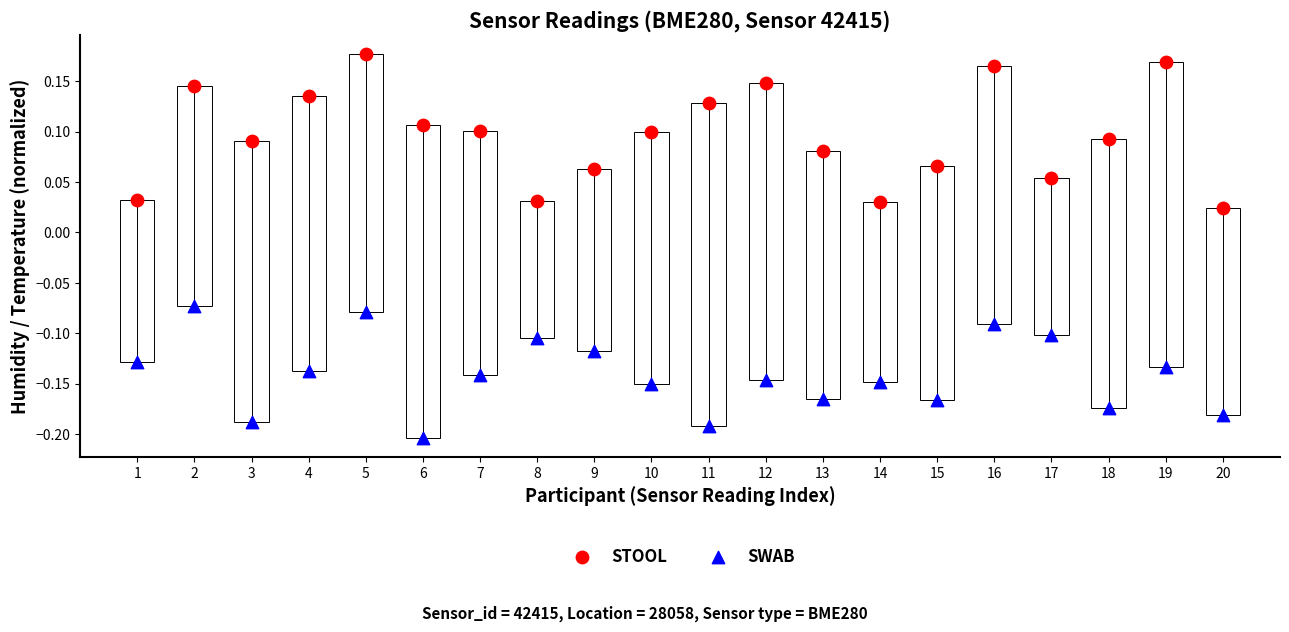

What is the X range (max minus min) for the scatter plot?

19.0